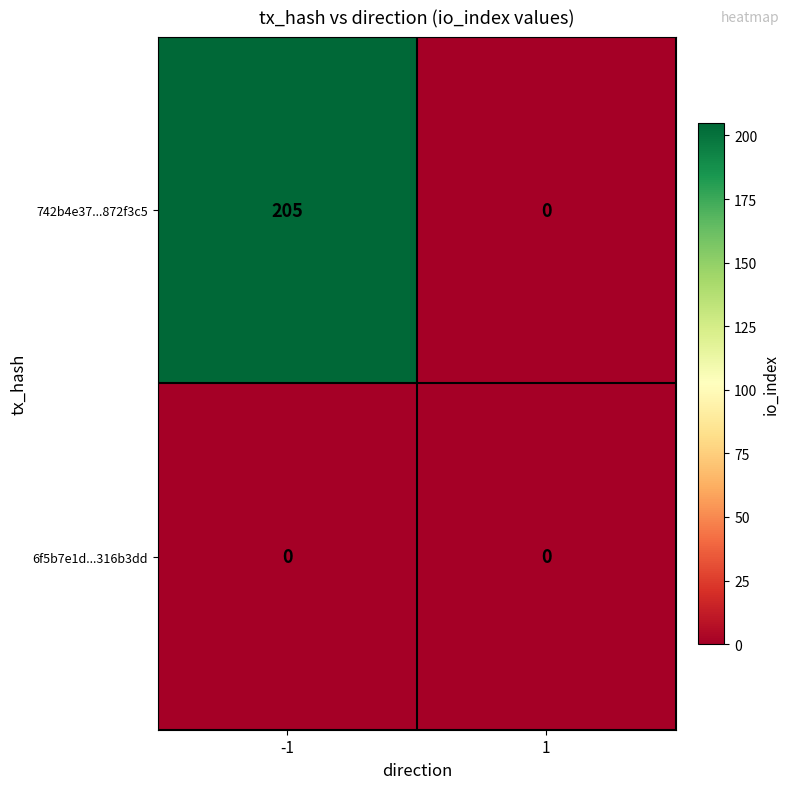

Reading left to right, extract all data points from this chart.

742b4e37...872f3c5: 205	0
6f5b7e1d...316b3dd: 0	0